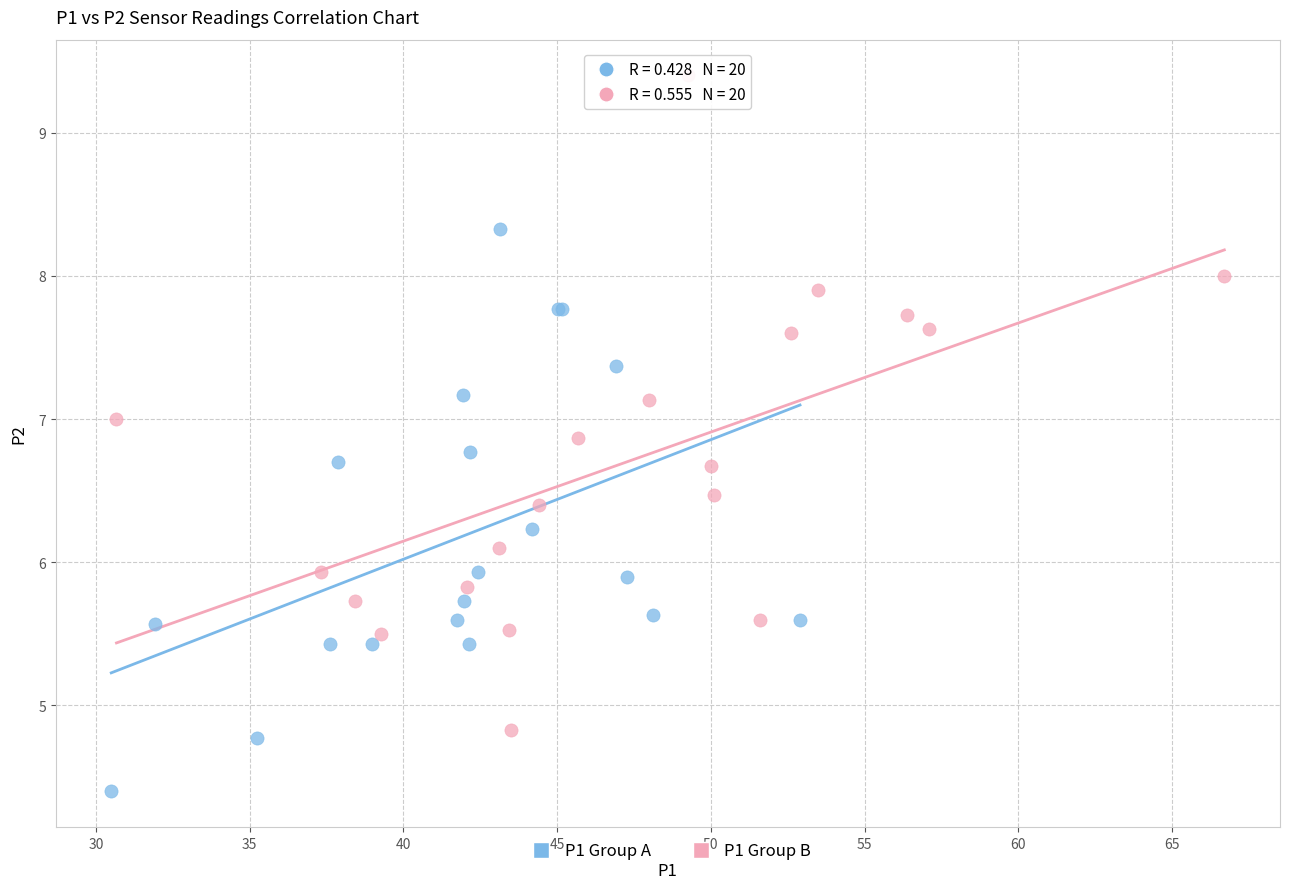

Which series contains the highest Y value?

P1 Group B